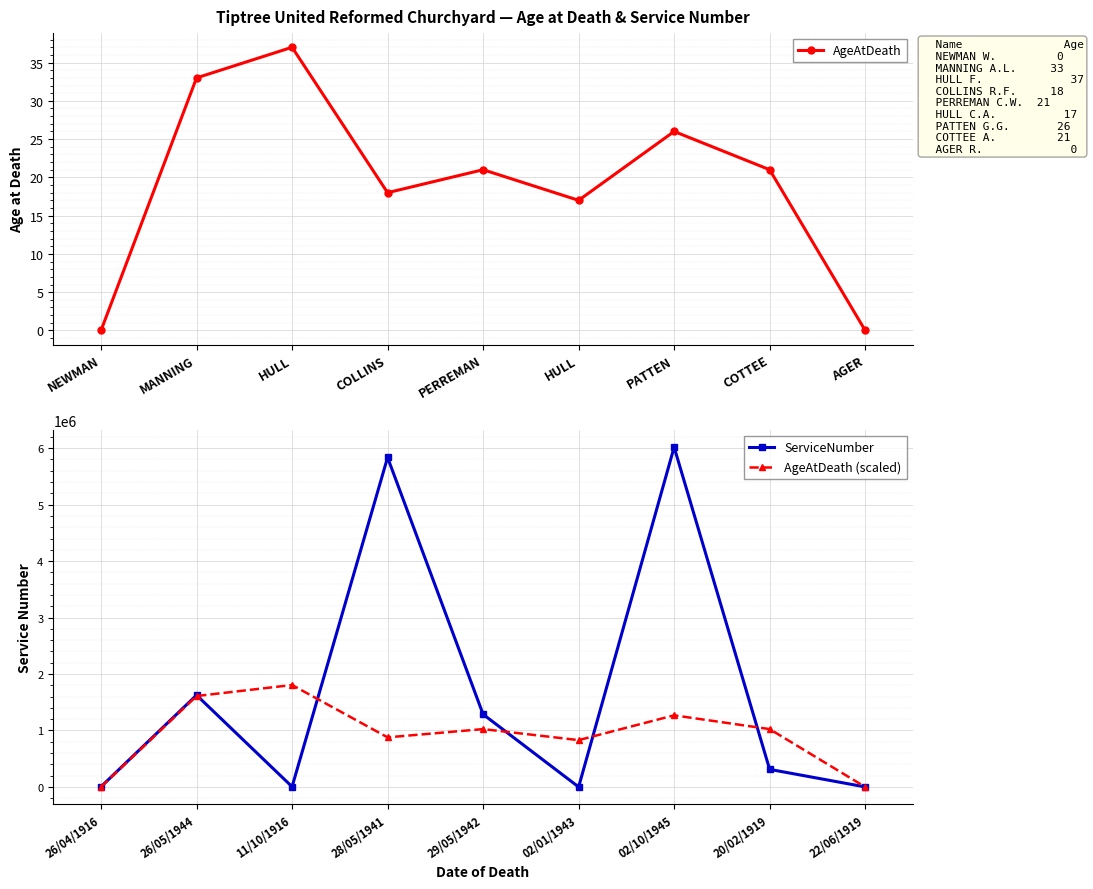

What is the sum of all AgeAtDeath values?

173